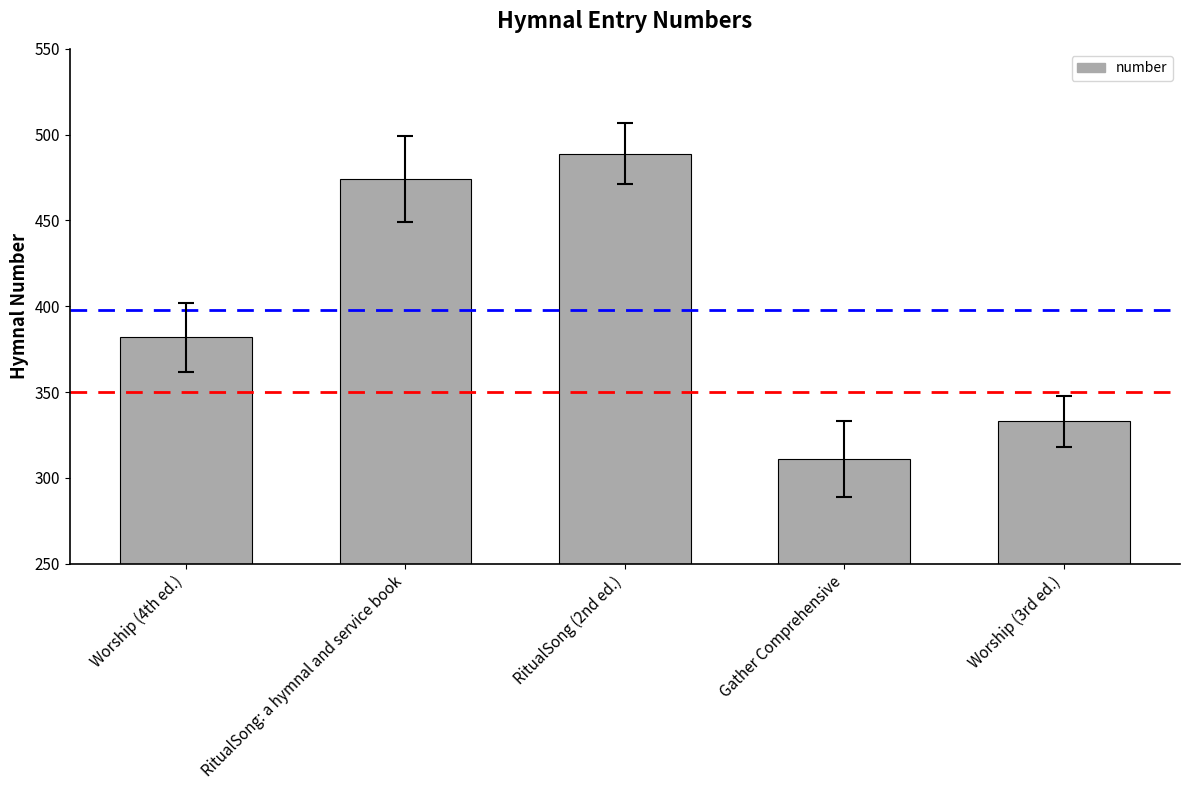

What is the difference between the values at Gather Comprehensive and Worship (3rd ed.)?

22